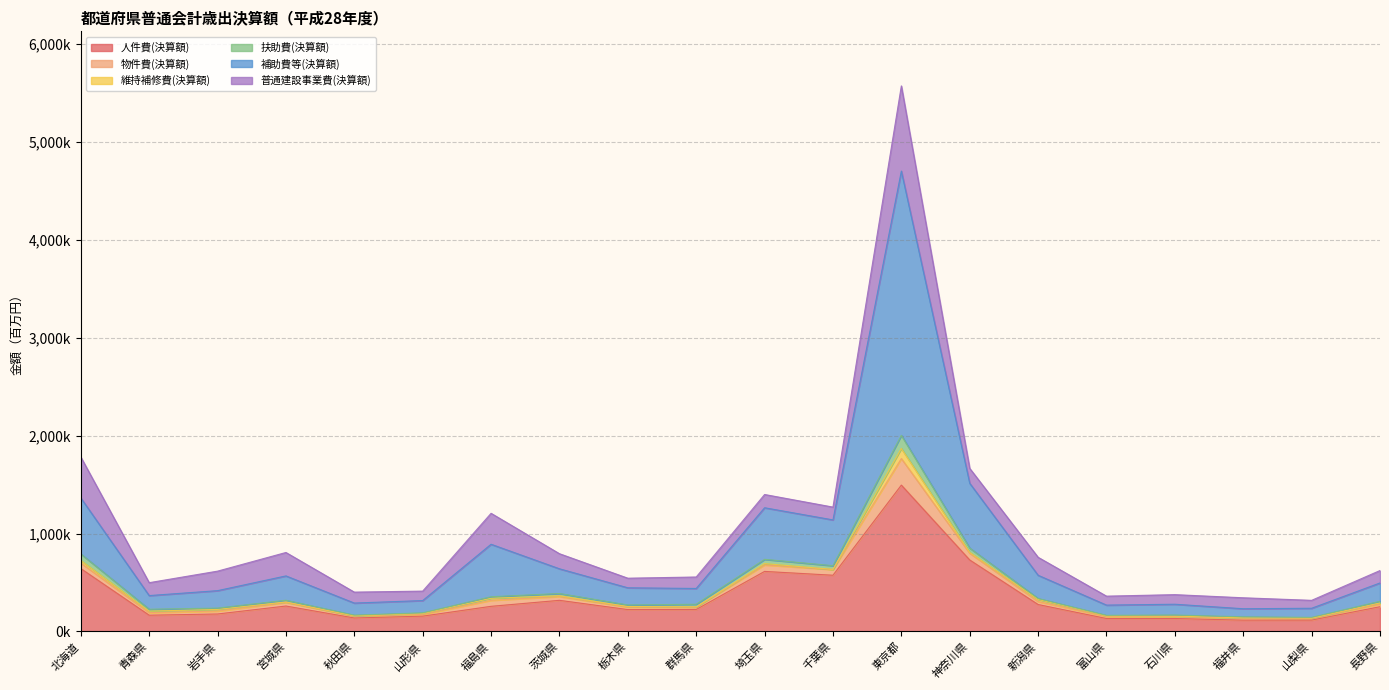

How many interior local peaks does the 物件費(決算額) series have?

5